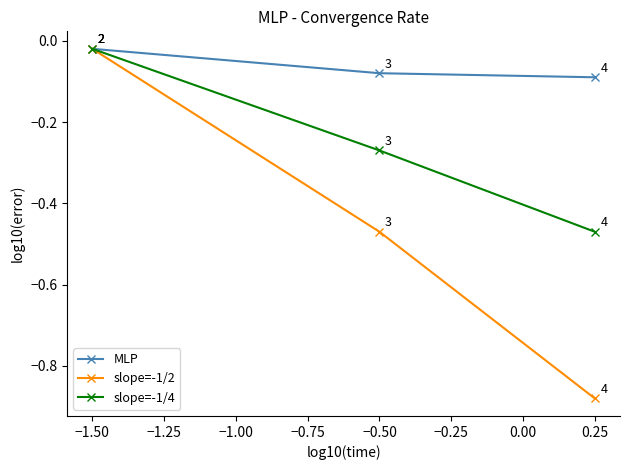

Which series has the widest spread of values?

slope=-1/2